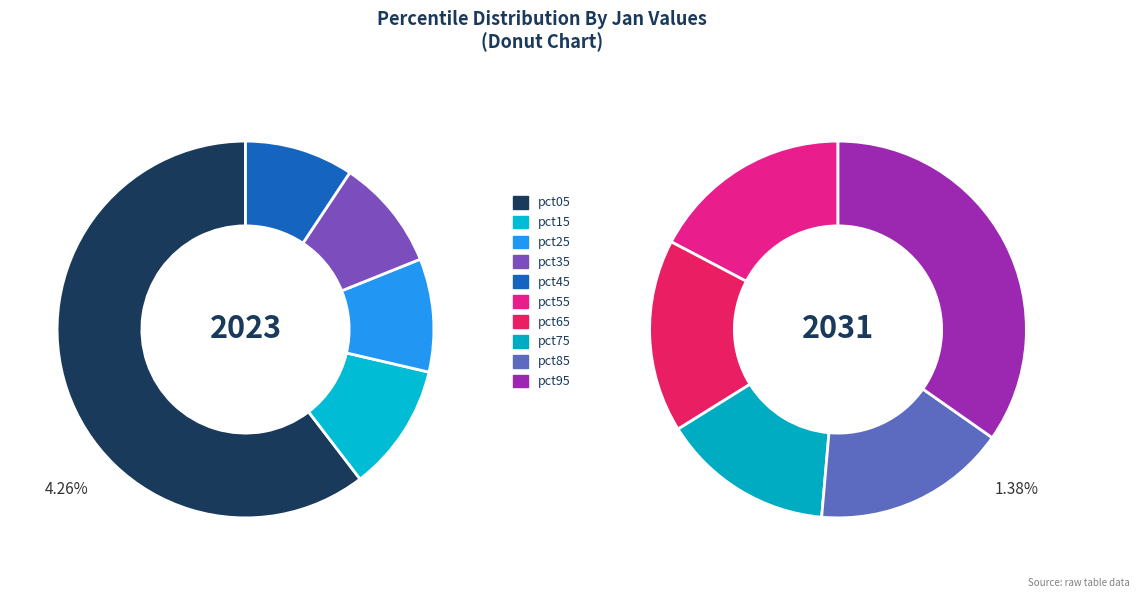

Is it true that pct25 is 1% of the pie?

False